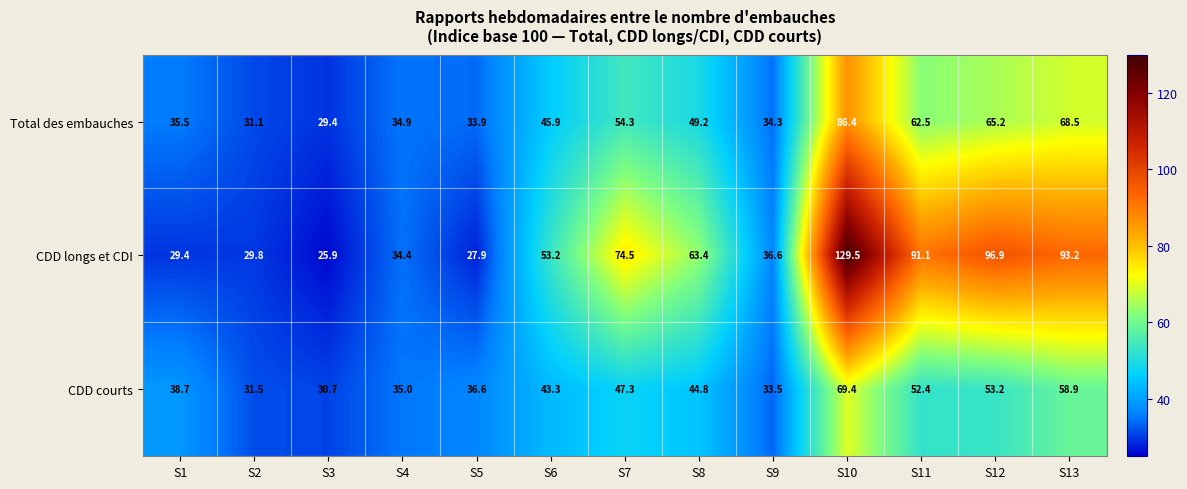

Which series has the largest total across all categories?

CDD longs et CDI